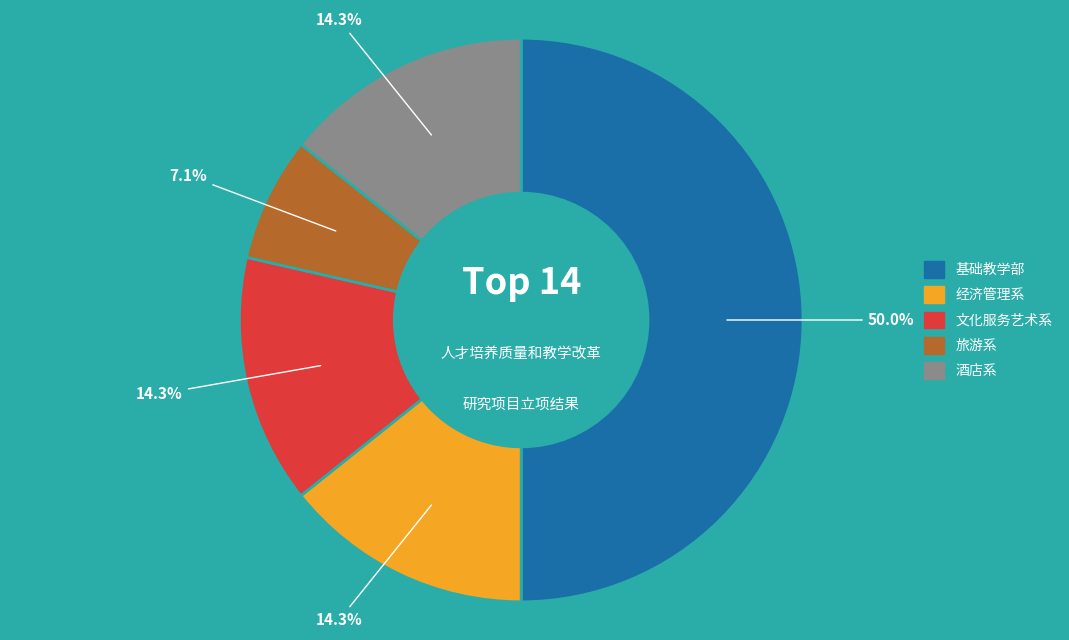

Combined, what portion of the pie is 文化服务艺术系 and 经济管理系?

28.6%